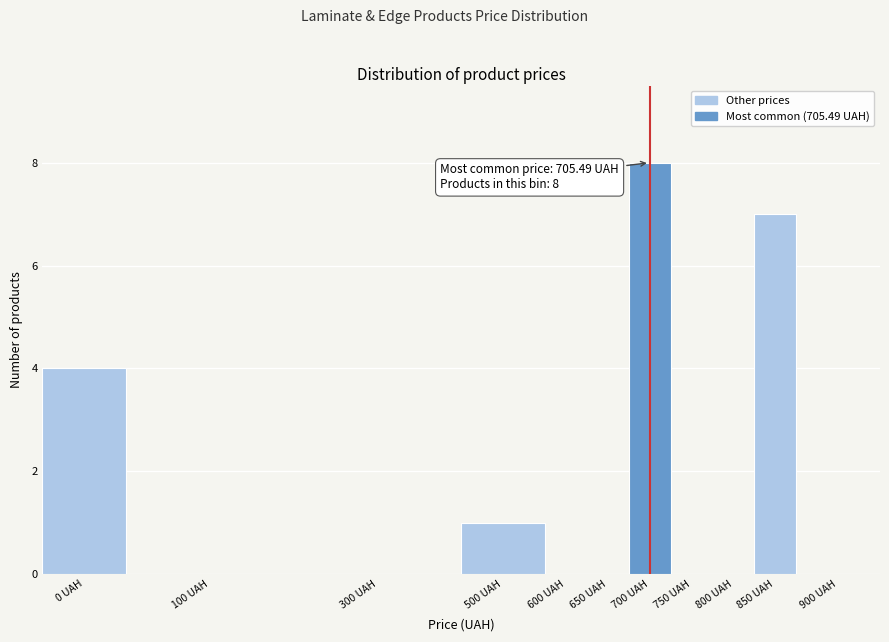

Reading left to right, what are all the values shown in this chart?

0 UAH=4	100 UAH=0	300 UAH=0	500 UAH=1	600 UAH=0	650 UAH=0	700 UAH=8	750 UAH=0	800 UAH=0	850 UAH=7	900 UAH=0